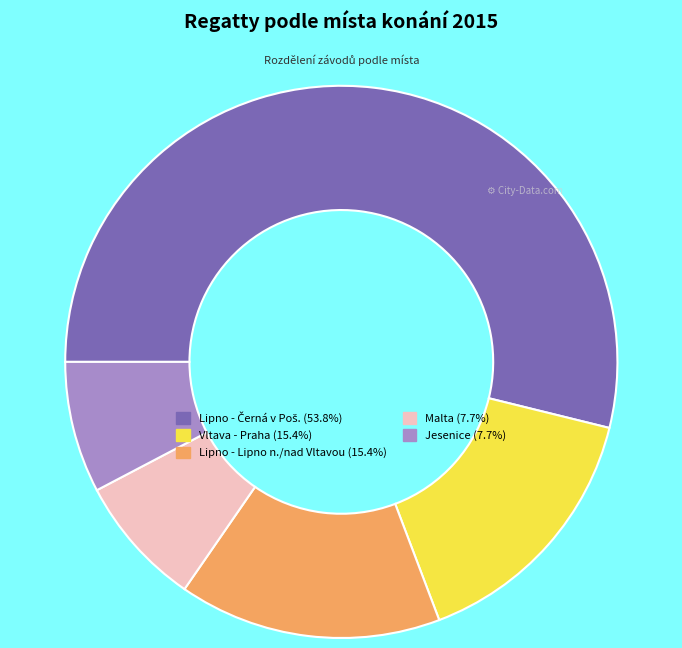

Is the sum of Malta (7.7%) and Lipno - Lipno n./nad Vltavou (15.4%) greater than half?

No